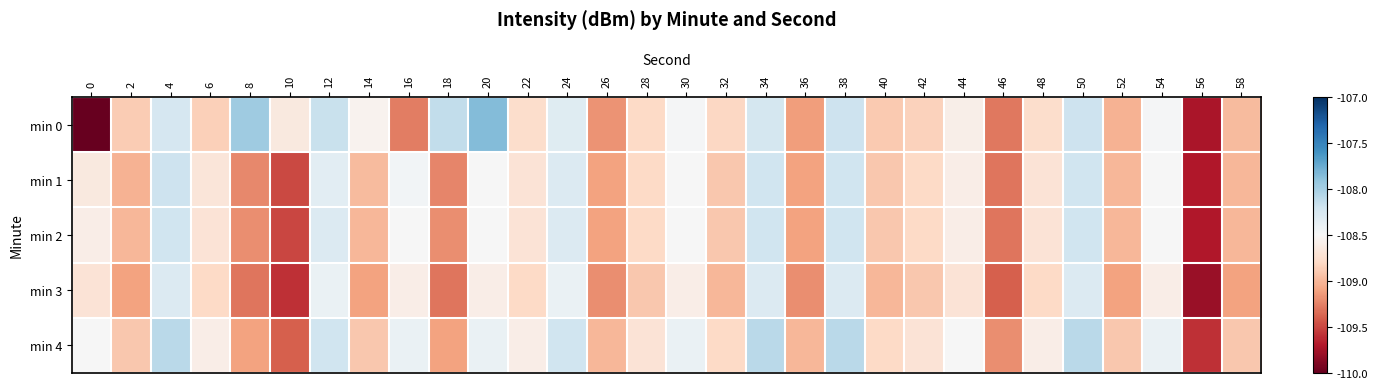

List the series in order of their peak value, highest first.

min 0, min 4, min 1, min 2, min 3